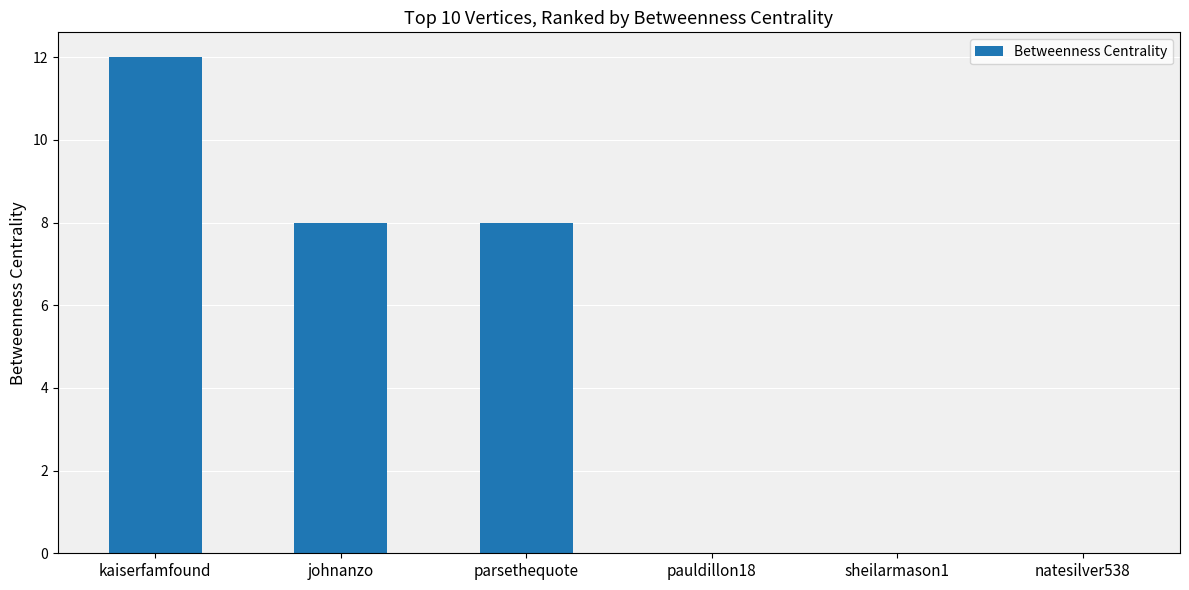

True or false: the data shows 0 at sheilarmason1.

True